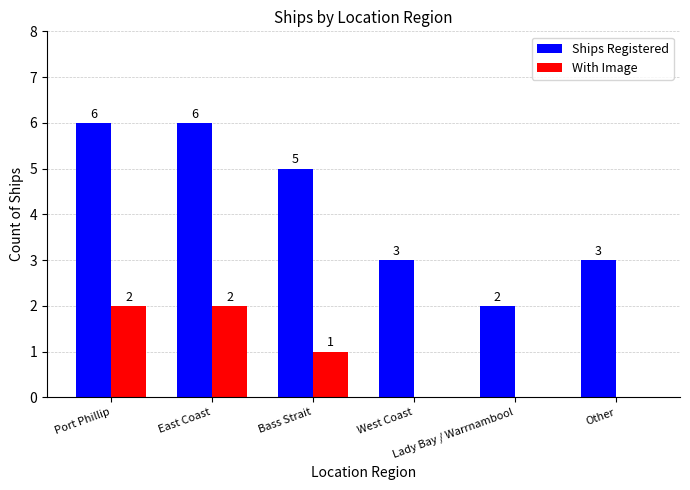

What is the sum of all With Image values?

5